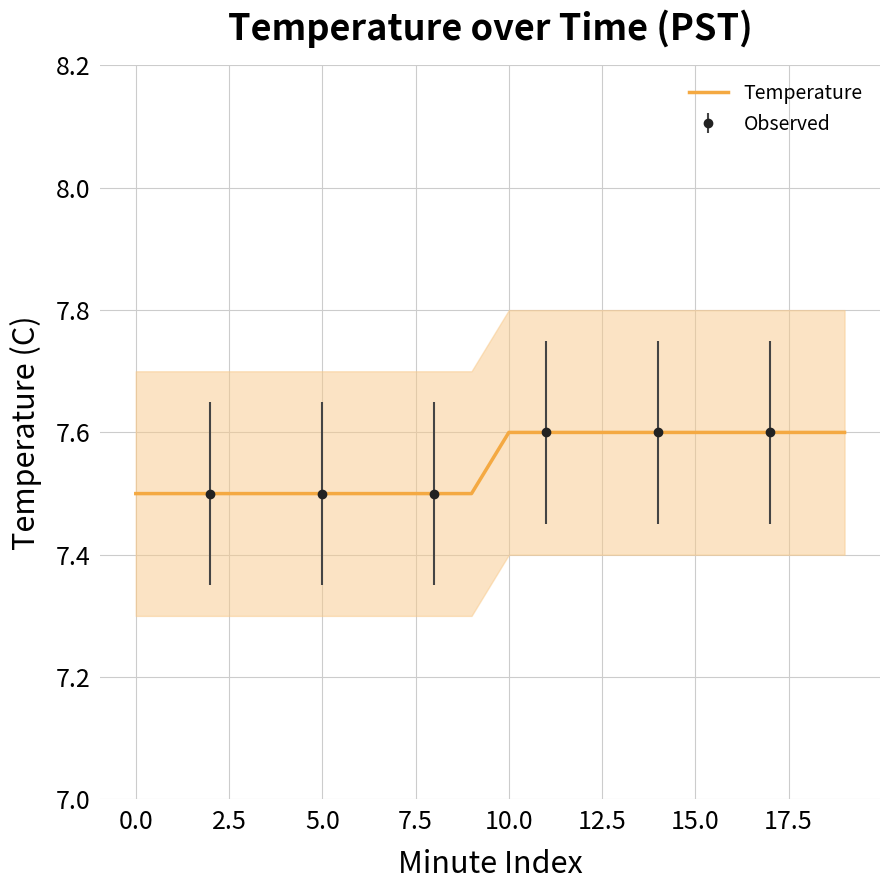

Count the number of categories in the chart.

20